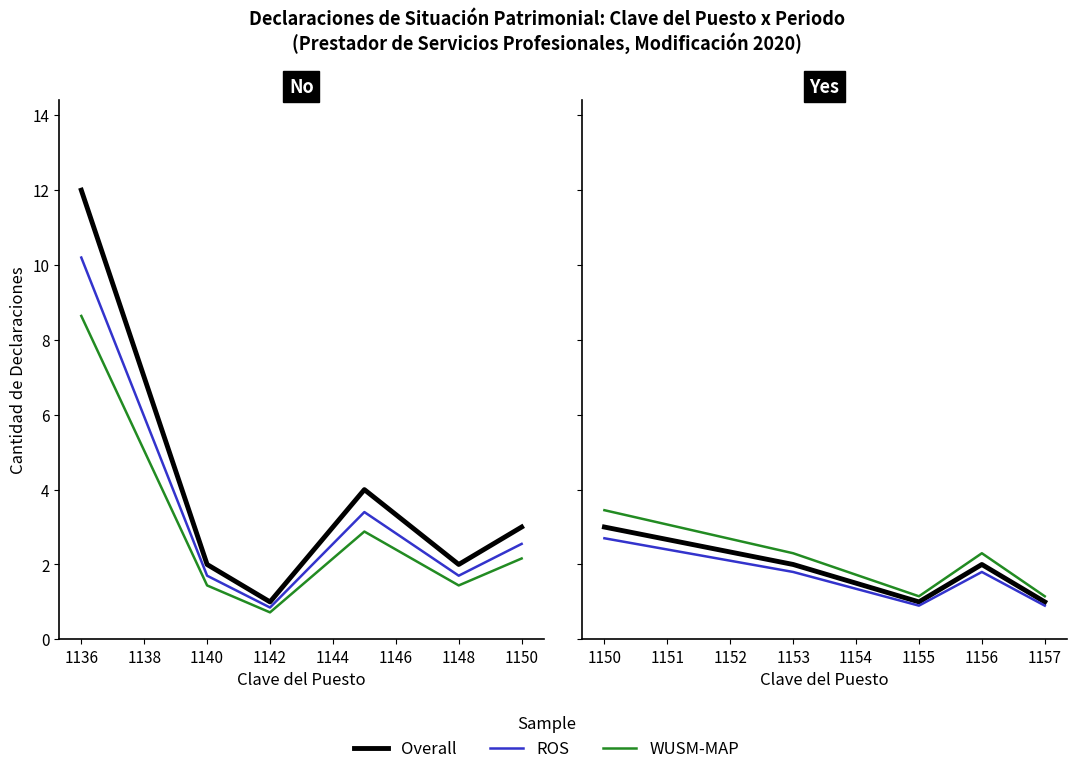

True or false: WUSM-MAP and Overall cross at least once.

False